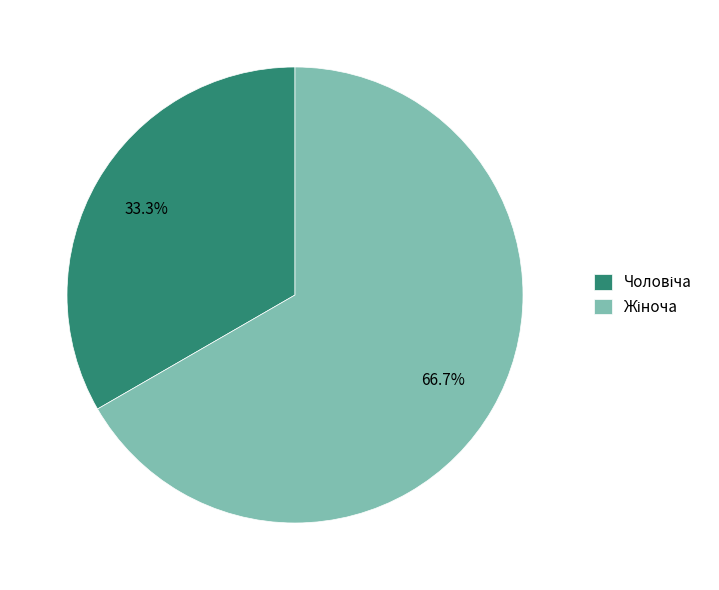

Does any single category account for the majority?

Yes